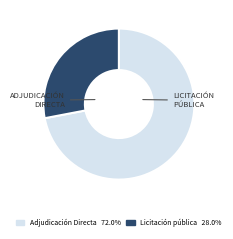

What is the ratio of the value at Adjudicación Directa 72.0% to the value at Licitación pública 28.0%?

2.6